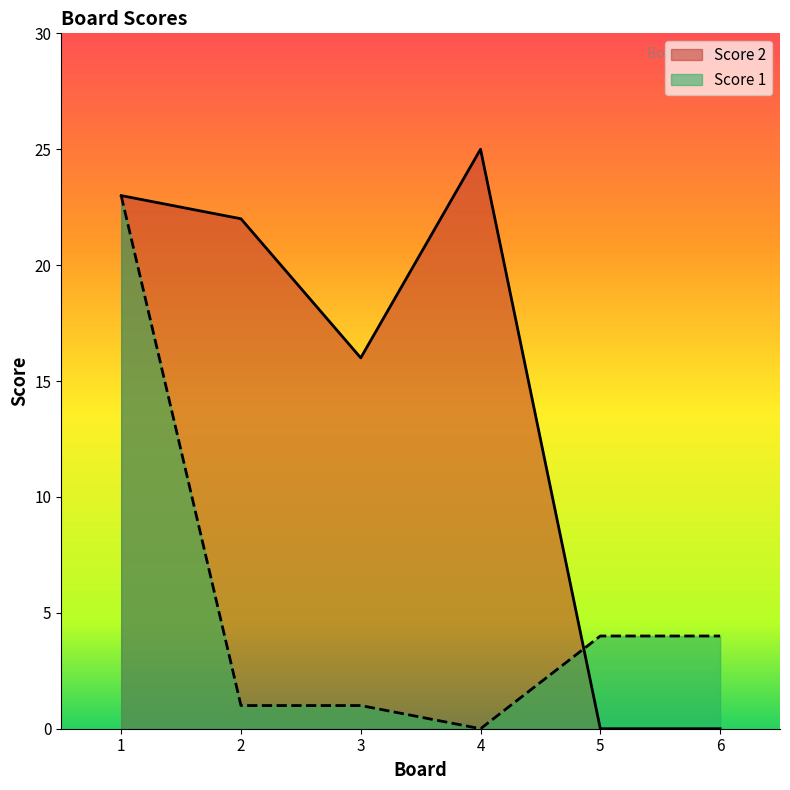

At which label does Score 2 reach its peak?

4